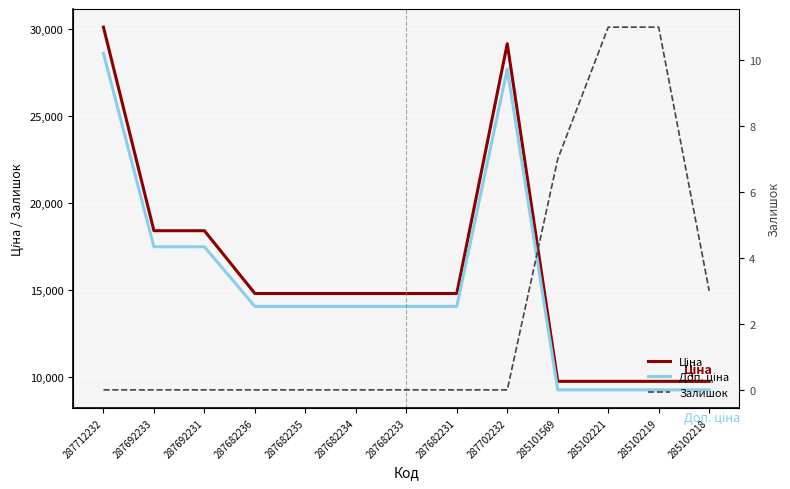

Reading left to right, what are all the values shown in this chart?

Ціна: 30102.8	18420.9	18420.9	14817.6	14817.6	14817.6	14817.6	14817.6	29152.3	9775.5	9775.5	9775.5	9775.5
Доп. ціна: 28597.7	17499.8	17499.8	14076.7	14076.7	14076.7	14076.7	14076.7	27694.7	9286.7	9286.7	9286.7	9286.7
Залишок: 0.0	0.0	0.0	0.0	0.0	0.0	0.0	0.0	0.0	7.0	11.0	11.0	3.0